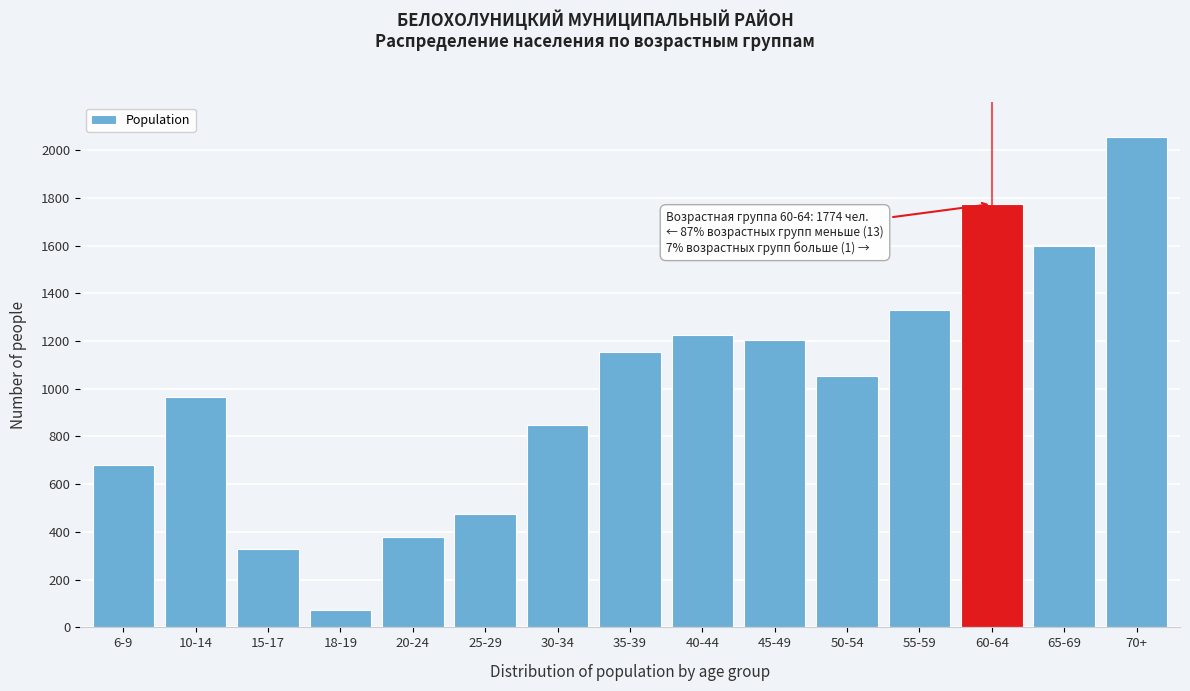

Reading left to right, transcribe all the data shown in this chart.

6-9=681	10-14=966	15-17=329	18-19=73	20-24=378	25-29=474	30-34=850	35-39=1155	40-44=1226	45-49=1204	50-54=1055	55-59=1330	60-64=1774	65-69=1598	70+=2054